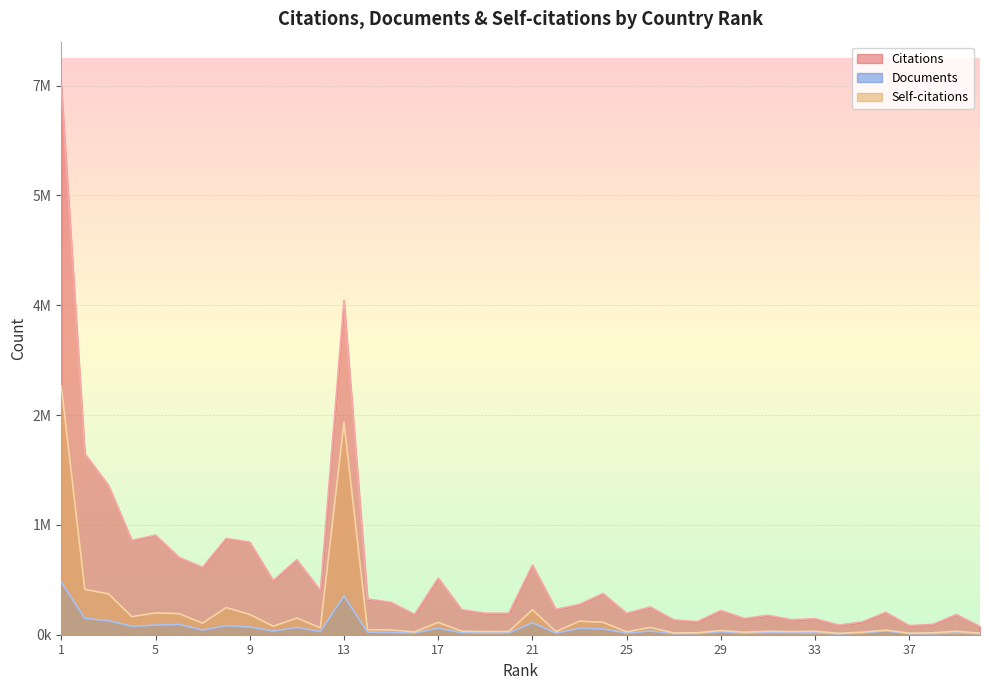

Rank the categories by Documents value from highest to lowest.

1, 13, 2, 3, 21, 6, 5, 8, 4, 9, 11, 17, 23, 24, 7, 36, 26, 10, 12, 29, 14, 15, 18, 31, 32, 35, 33, 20, 22, 16, 39, 19, 25, 30, 28, 40, 27, 37, 38, 34